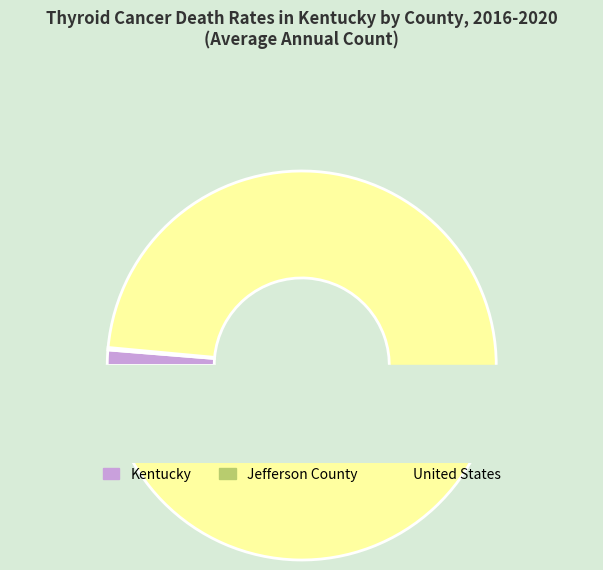

True or false: Jefferson County accounts for 1% of the total.

False